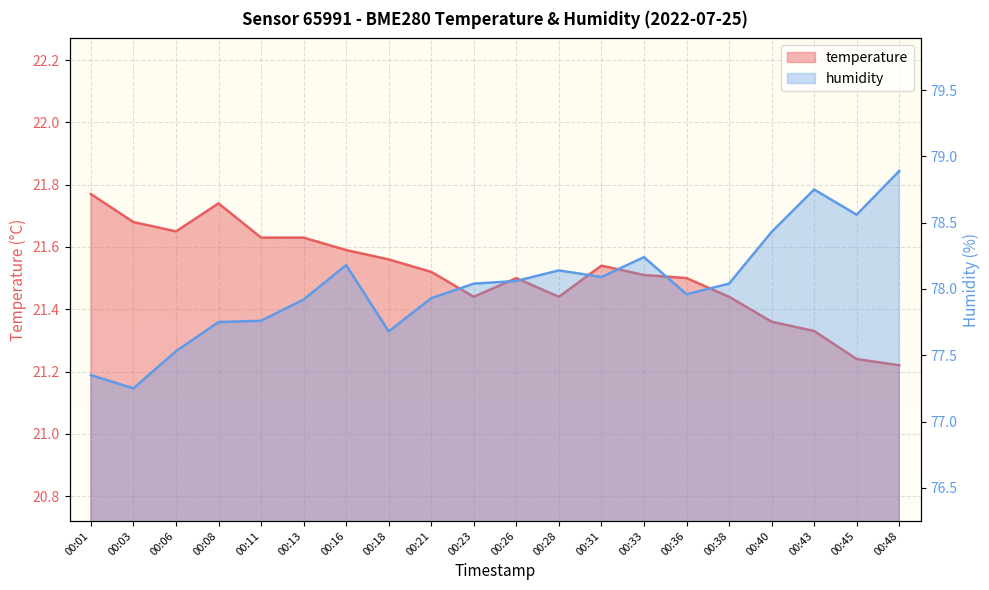

What is the value of the temperature point at the 18th from the left?

21.3